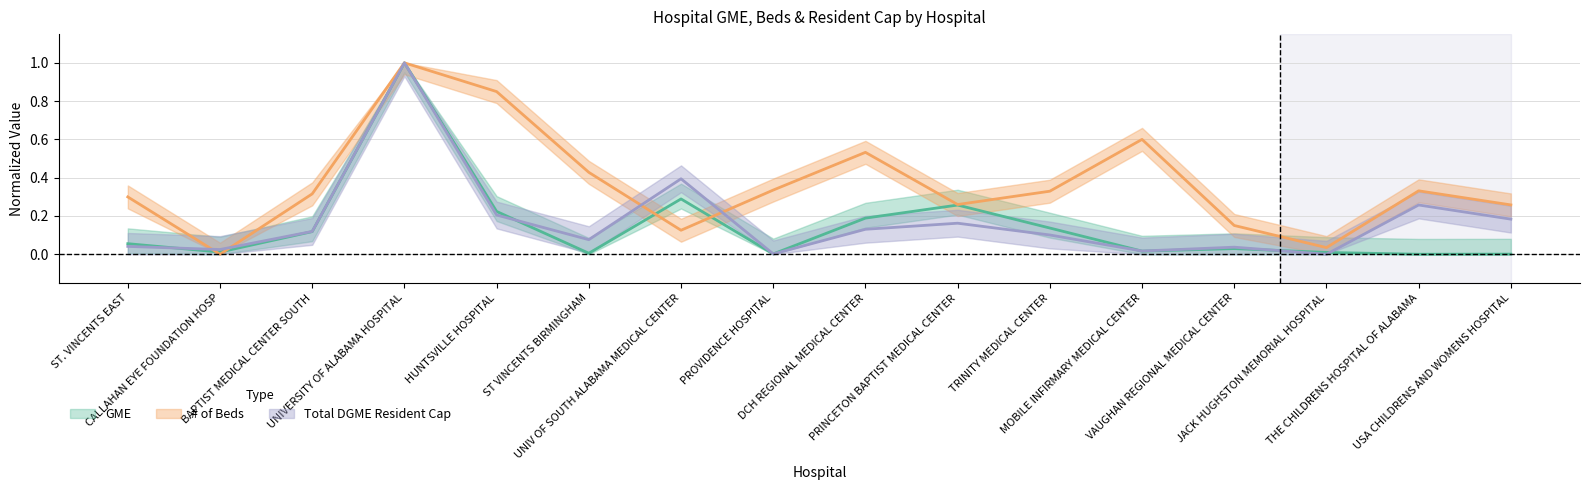

What is the highest value of the Total DGME Resident Cap series?

1.0